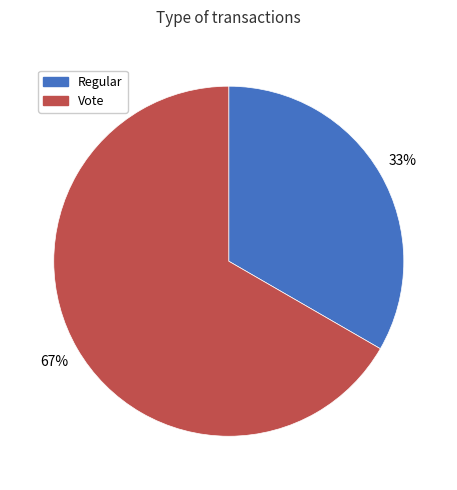

Is it true that Vote is 67% of the pie?

True